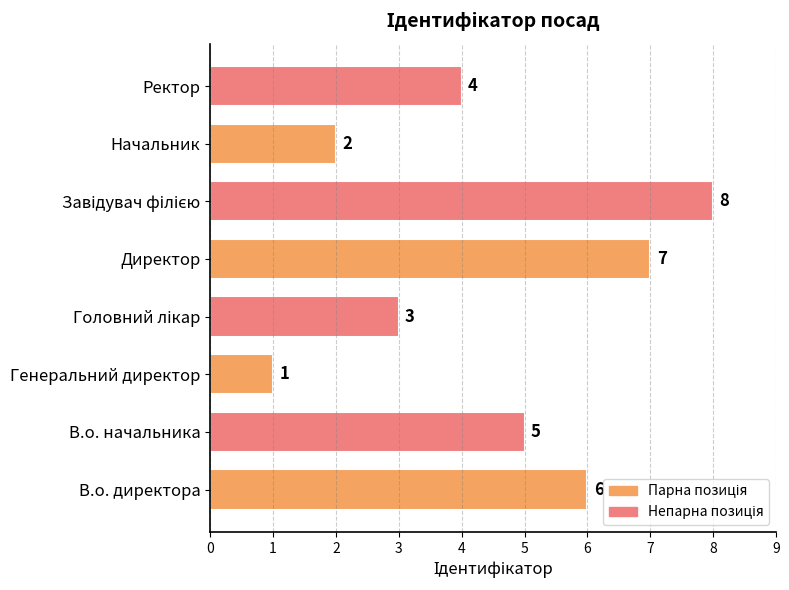

Where is the data nearest to the value 4?

Ректор